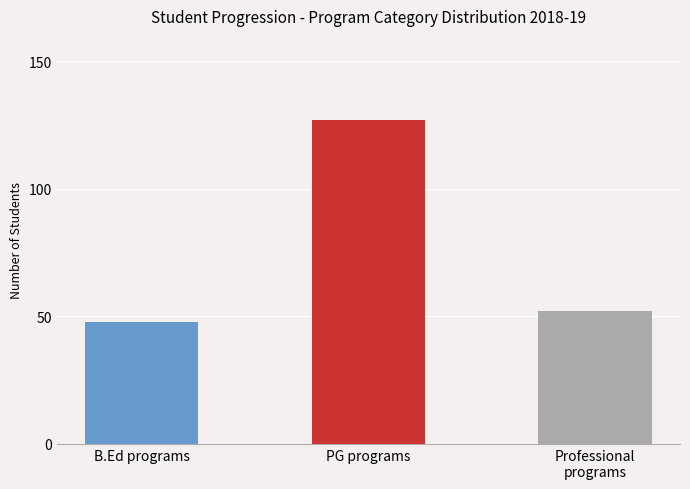

Rank the categories by value from lowest to highest.

B.Ed programs, Professional
programs, PG programs